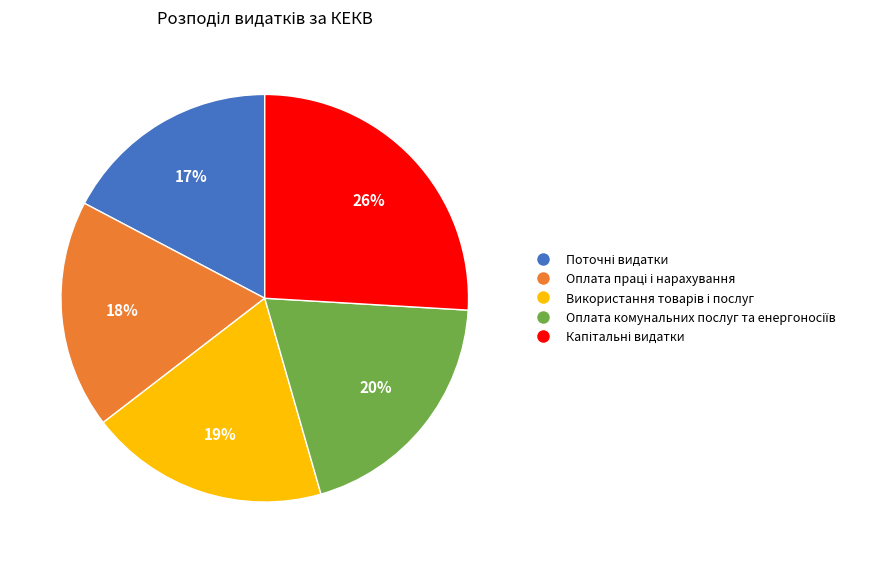

Is there any slice that represents more than half of the pie?

No